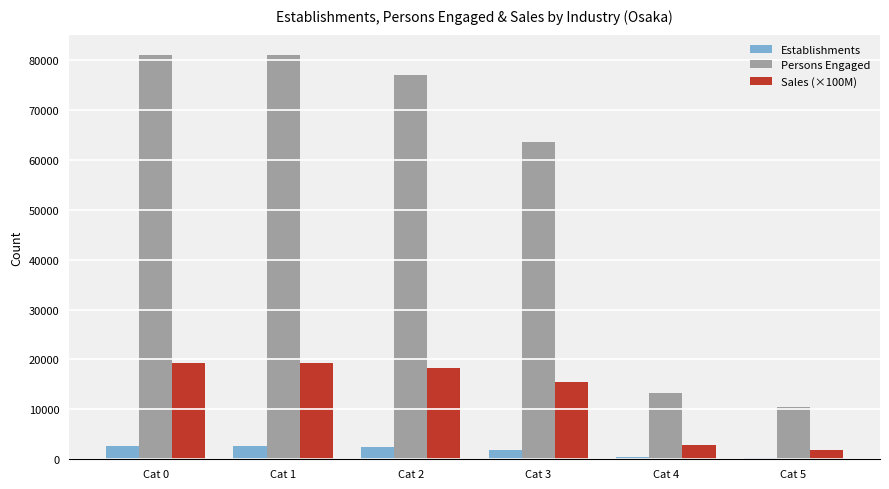

What is the difference between the maximum and minimum values in the Sales (×100M) series?

17322